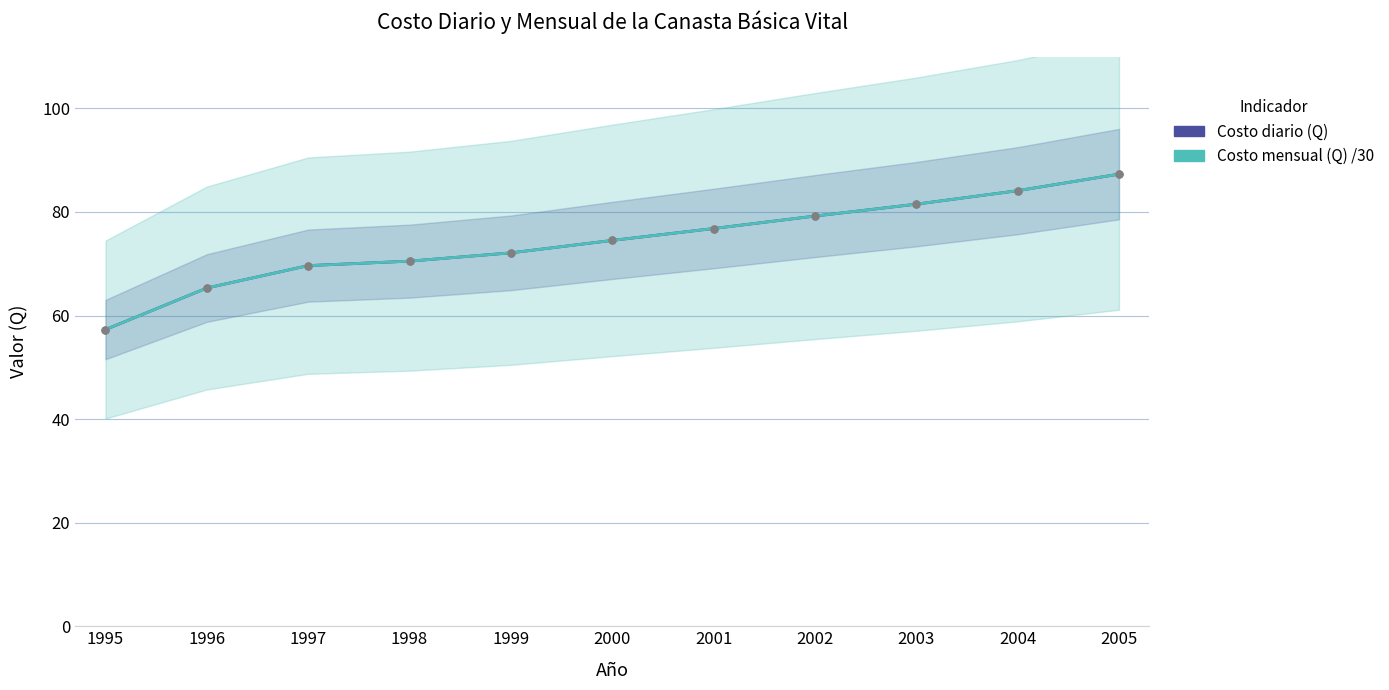

Which series has the largest total across all categories?

Costo diario (Q)